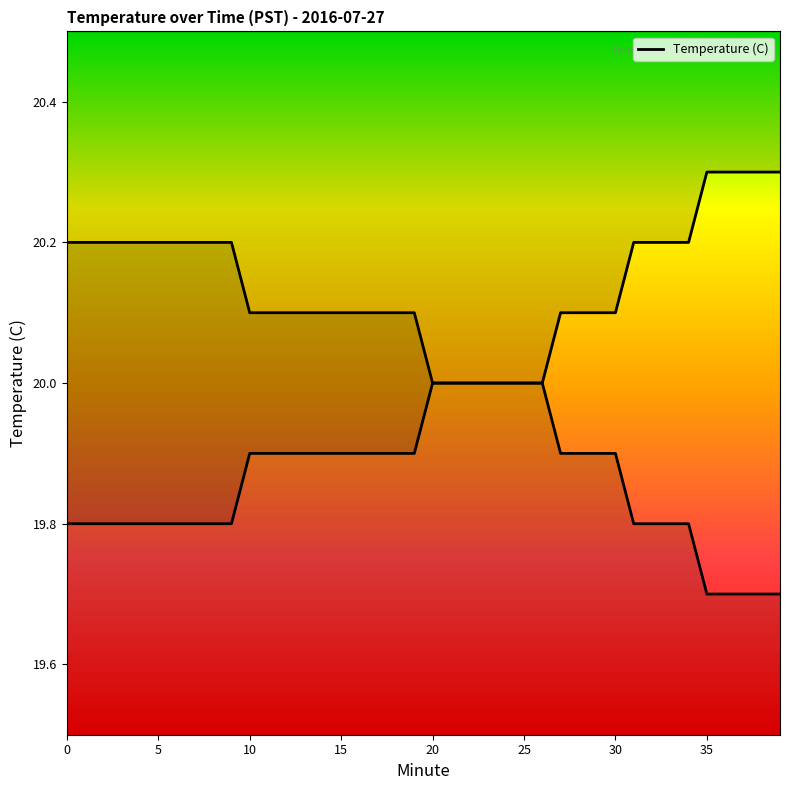

The value at 23 is 20.0. True or false?

True